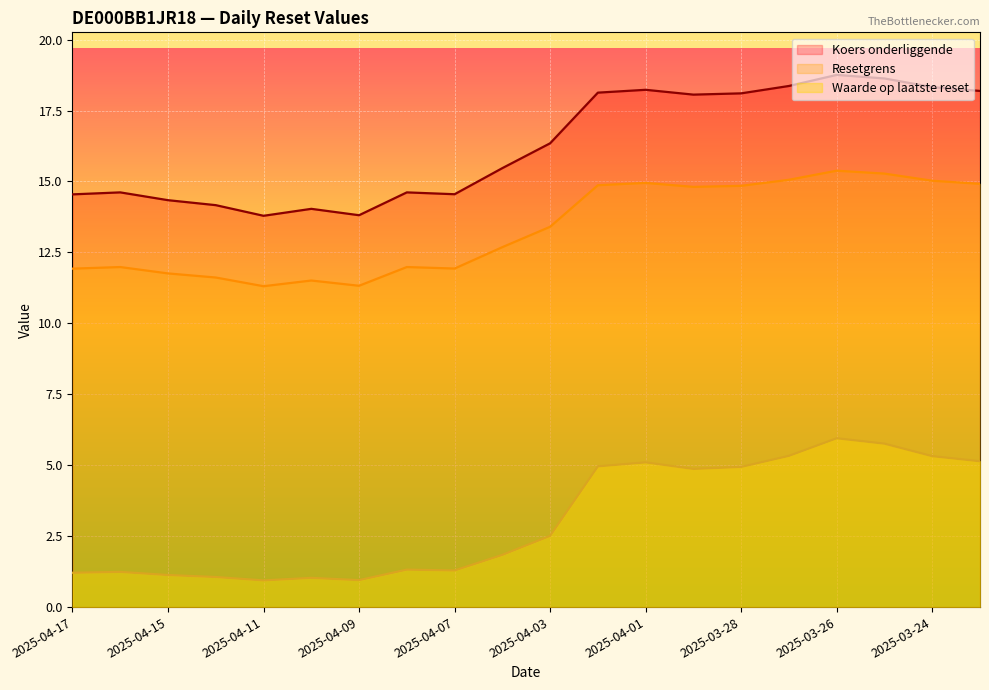

At which label does Waarde op laatste reset reach its peak?

2025-03-26